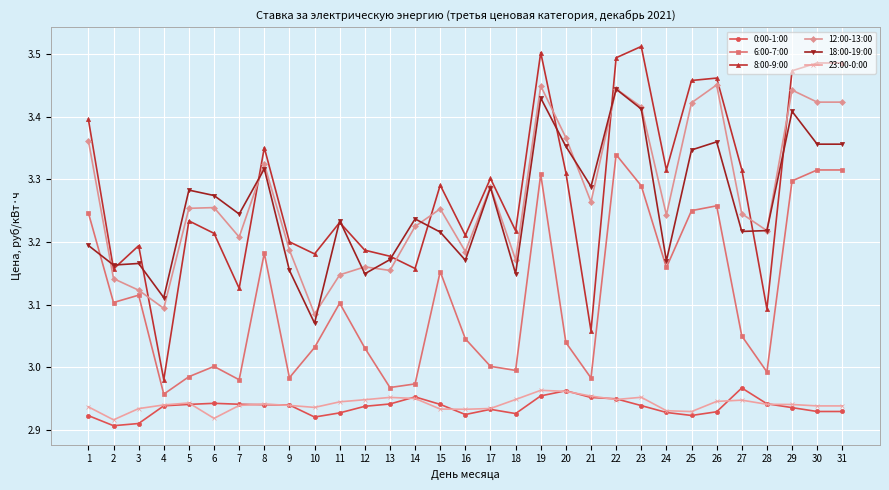

The 12:00-13:00 series shows 4.6 at 24. True or false?

False